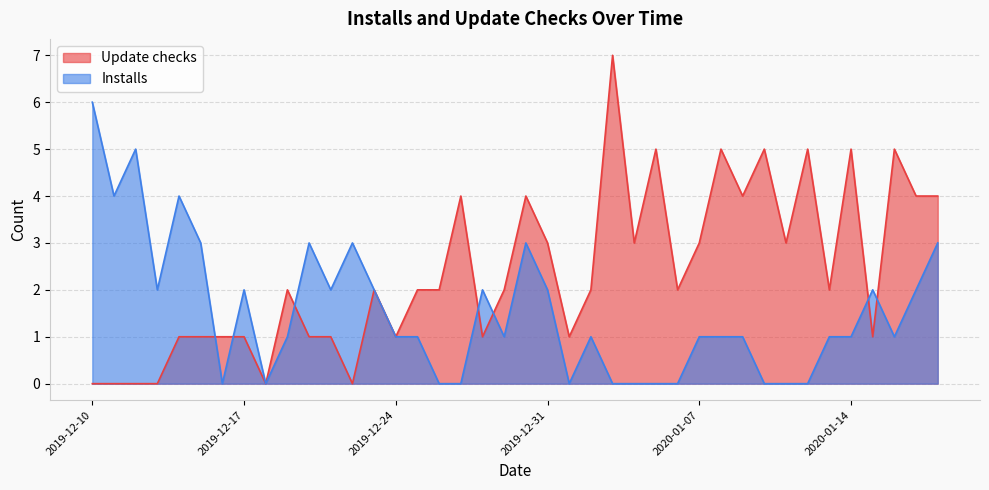

Which has a higher value, 2020-01-05 or 2020-01-01?

2020-01-05